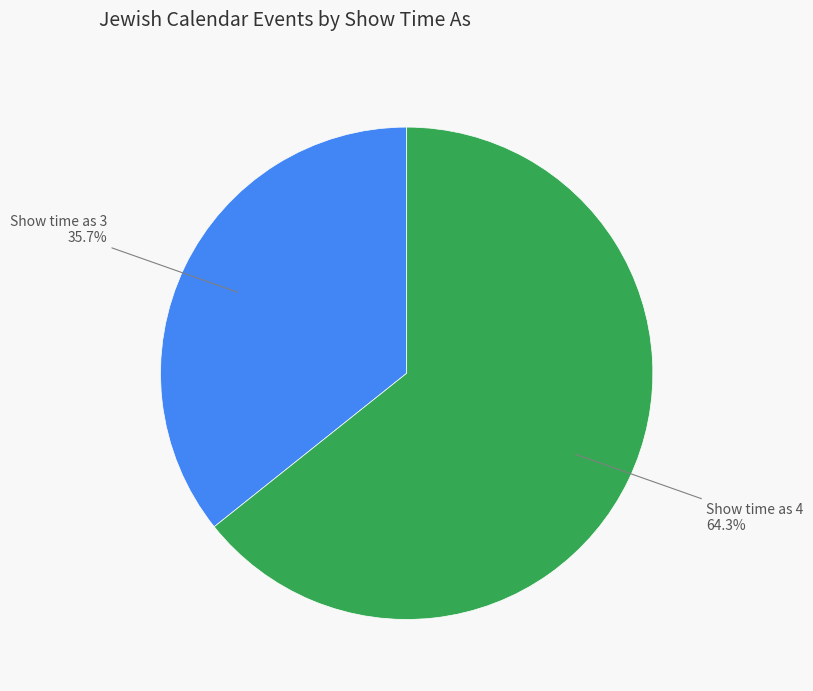

Between Show time as 3 and Show time as 4, which is larger?

Show time as 4